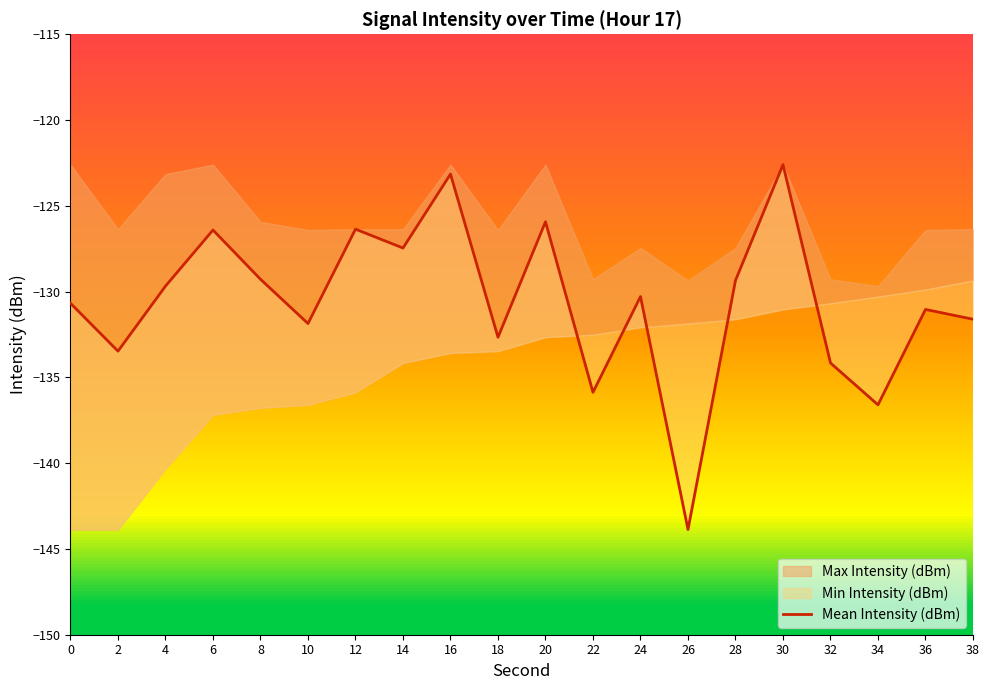

What is the difference between the maximum and minimum values?

21.3